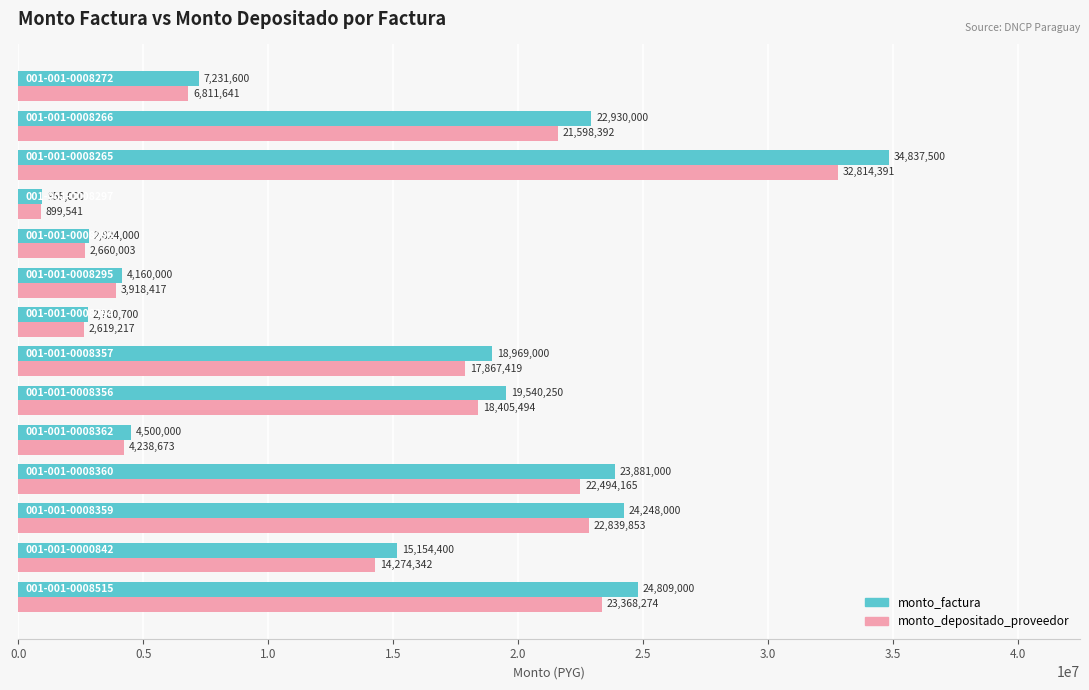

Which series has the largest range (max minus min)?

monto_factura